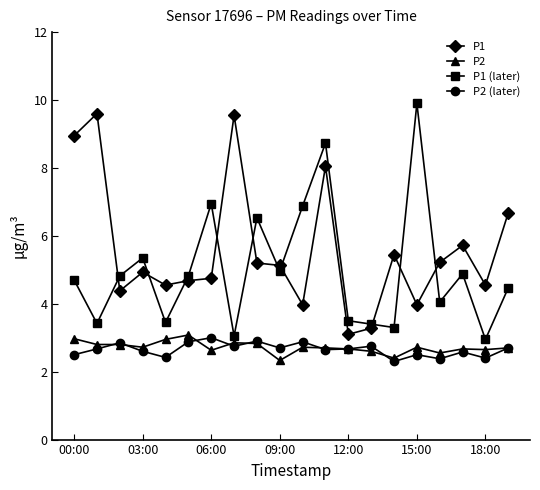

What is the lowest value of the P2 series?

2.3